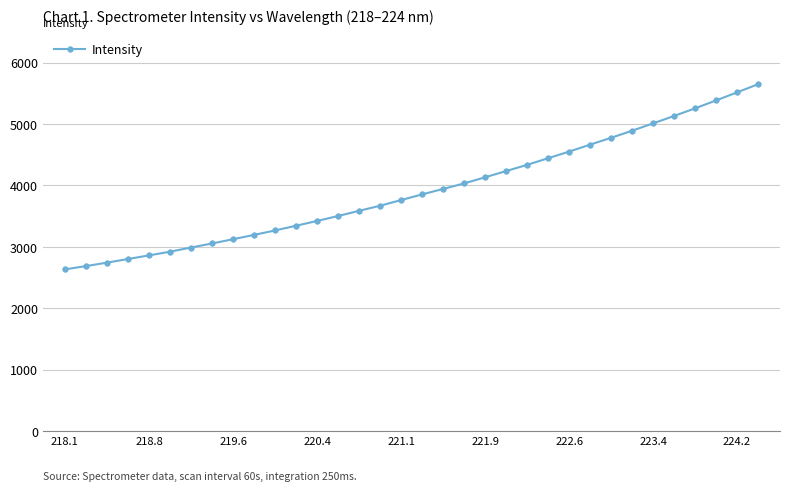

Does the chart display data point markers on the line(s)?

Yes